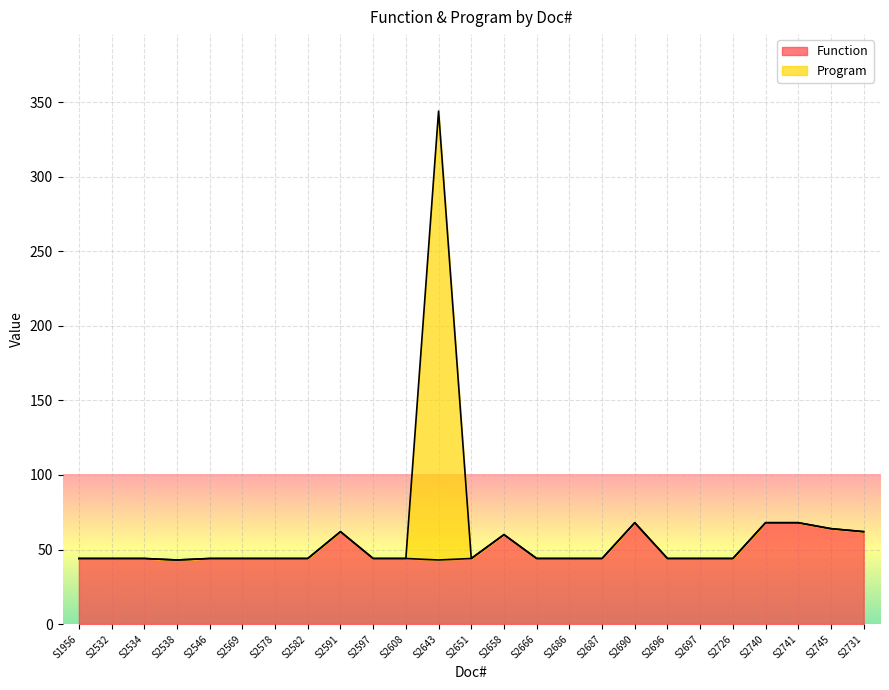

Does the chart display data point markers on the line(s)?

No